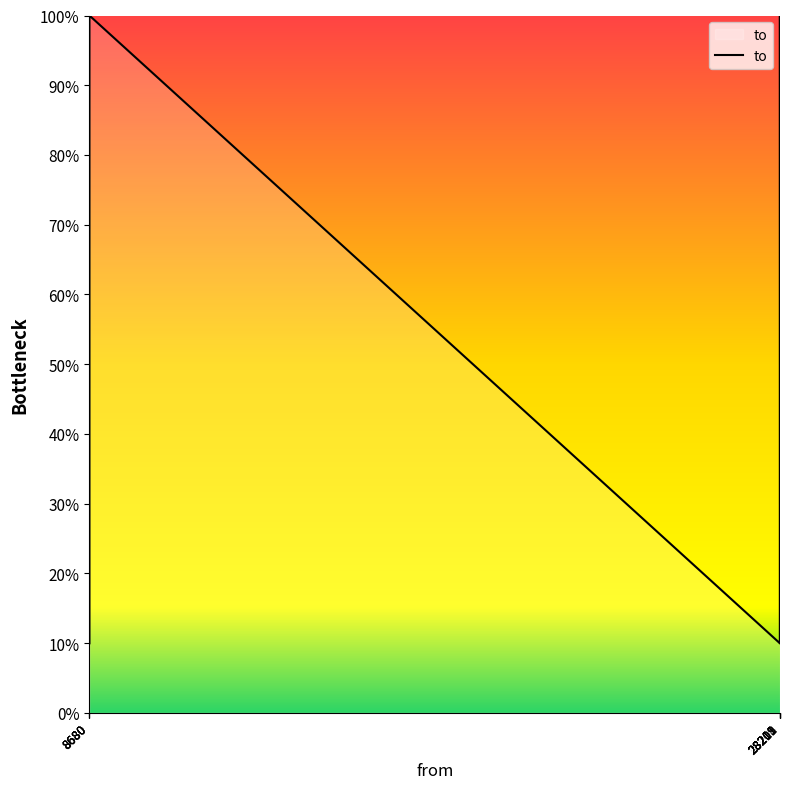

How many categories are shown in the chart?

10